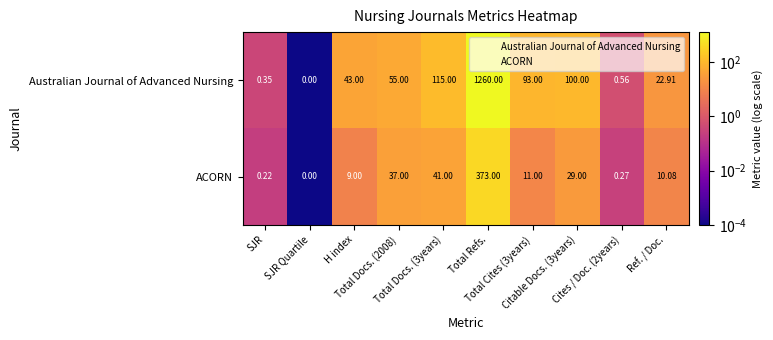

How many positive values does the Australian Journal of Advanced Nursing series have?

9